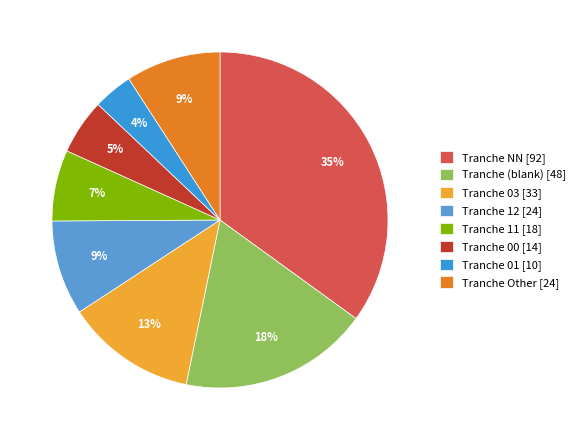

How many segments does this pie chart have?

8